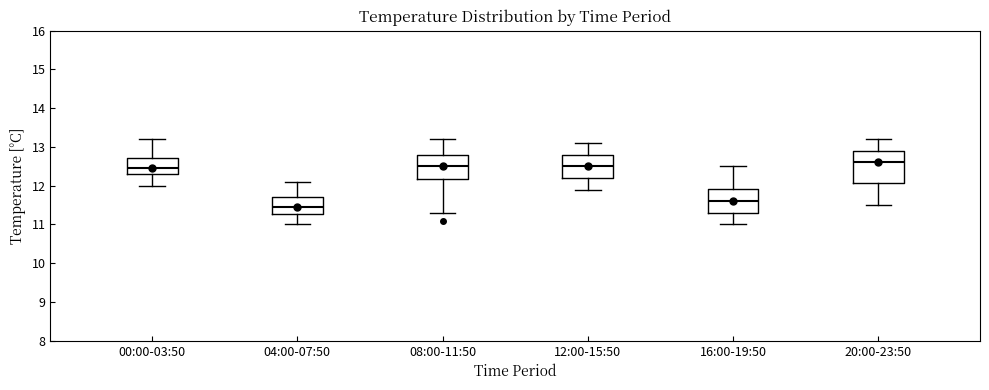

Reading left to right, read every box against the y-axis: the position of its median line, the range the box covers, and the ends of its whiskers. The values are not printed on the chart, so give them approximately, as read against the axis.

00:00-03:50: median 12.5, box 12.3 to 12.7, whiskers 12.0 to 13.2
04:00-07:50: median 11.5, box 11.3 to 11.7, whiskers 11.0 to 12.1
08:00-11:50: median 12.5, box 12.2 to 12.8, whiskers 11.3 to 13.2
12:00-15:50: median 12.5, box 12.2 to 12.8, whiskers 11.9 to 13.1
16:00-19:50: median 11.6, box 11.3 to 11.9, whiskers 11.0 to 12.5
20:00-23:50: median 12.6, box 12.1 to 12.9, whiskers 11.5 to 13.2